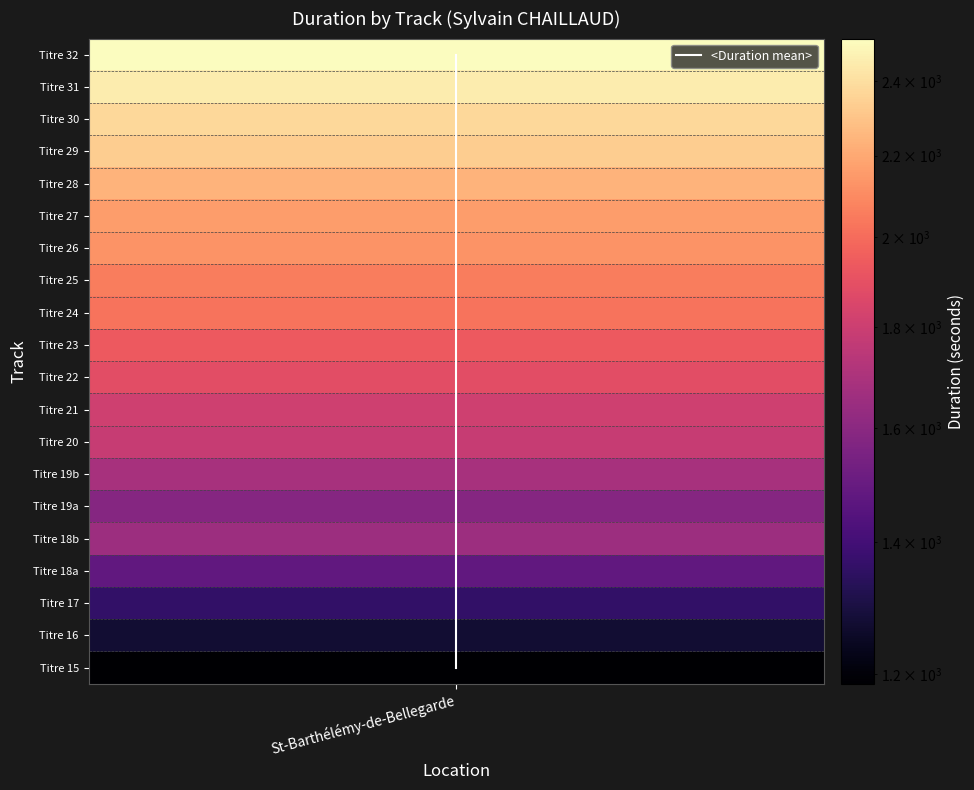

The chart shows a value of 0 at St-Barthélémy-de-Bellegarde. True or false?

False